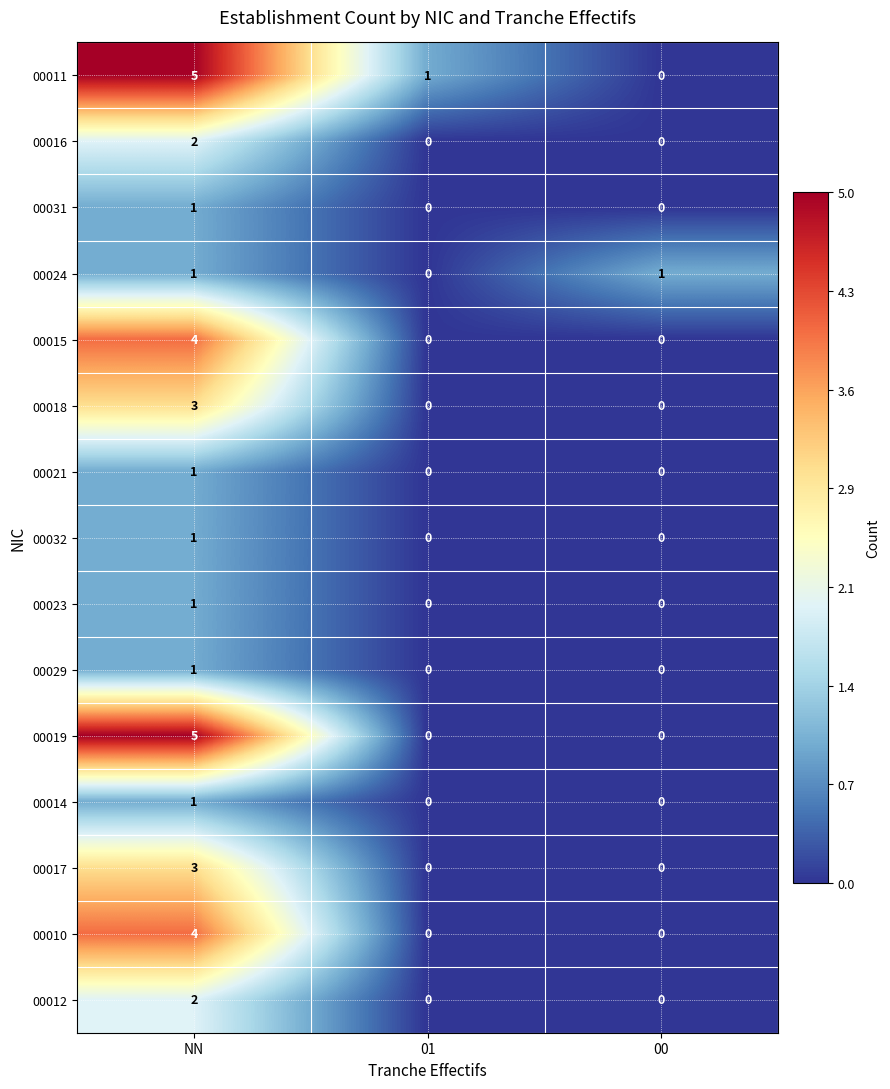

Which label corresponds to the largest value in the chart?

NN